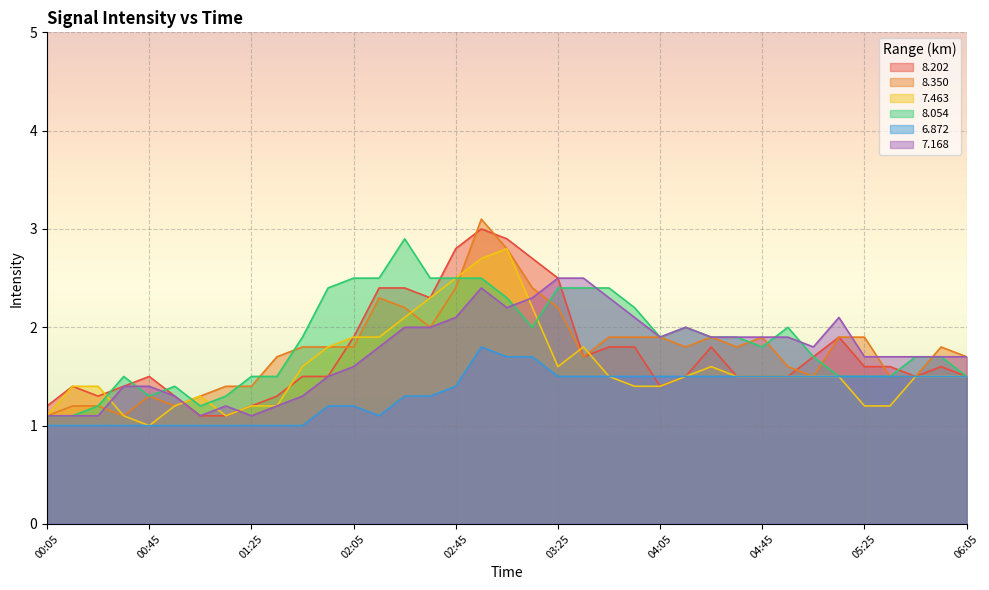

True or false: 8.350 has more than 2 points higher than both neighbors.

True